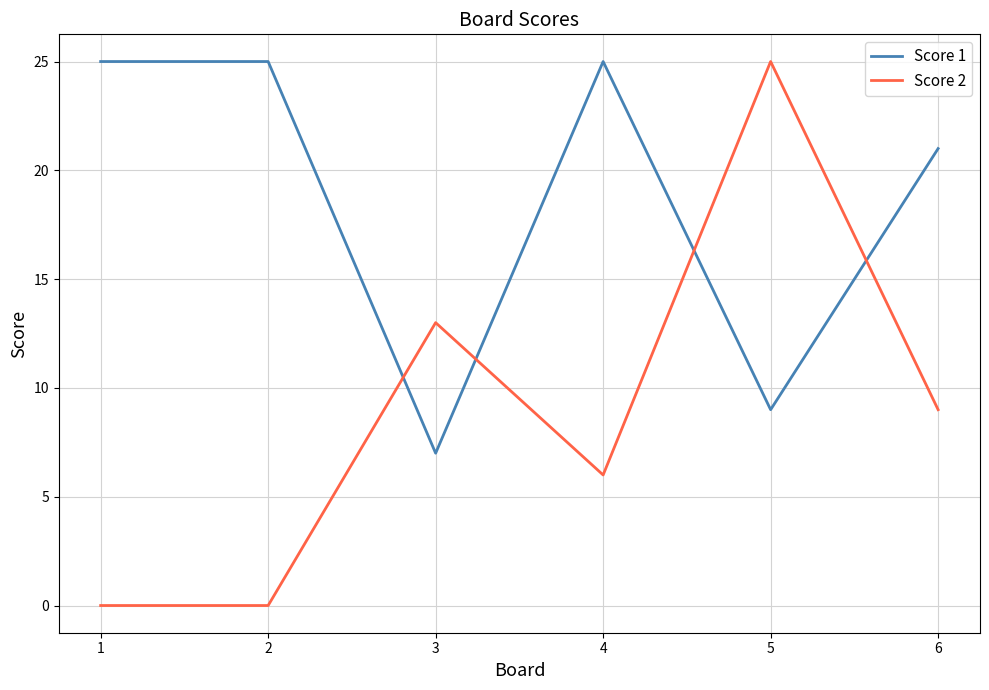

Reading right to left, transcribe all the data shown in this chart.

Score 1: 21	9	25	7	25	25
Score 2: 9	25	6	13	0	0